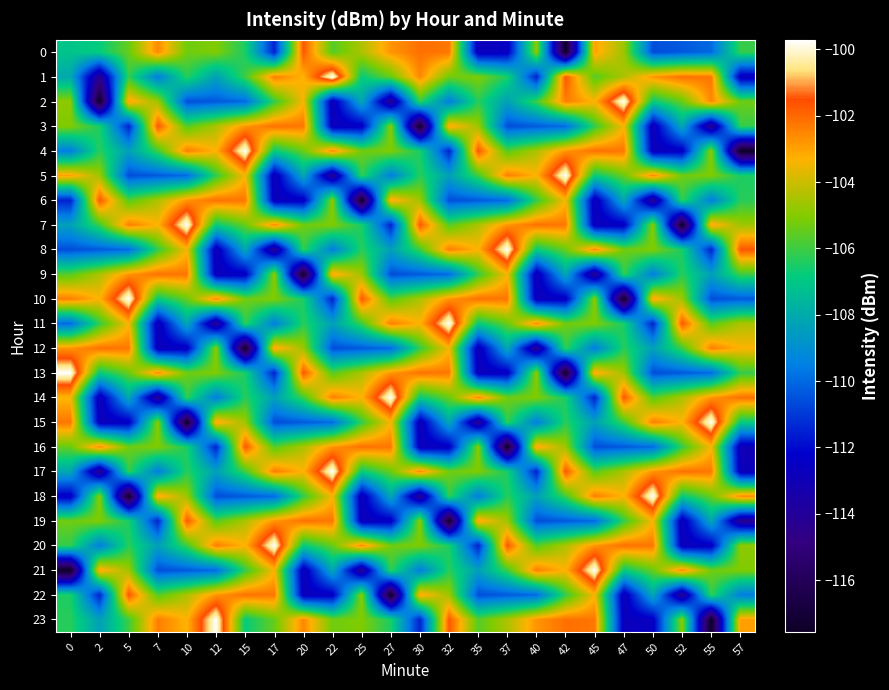

Reading left to right, transcribe all the data shown in this chart.

0: 0=-107.1	2=-106.8	5=-105.4	7=-102.5	10=-105.3	12=-105.1	15=-106.5	17=-111.5	20=-101.7	22=-105.7	25=-104.4	27=-102.8	30=-102.1	32=-102.2	35=-112.8	37=-112.5	40=-104.9	42=-117.6	45=-103.0	47=-104.6	50=-110.6	52=-110.3	55=-110.0	57=-106.1
1: 0=-108.1	2=-114.2	5=-106.1	7=-109.5	10=-106.3	12=-108.4	15=-106.0	17=-102.4	20=-103.3	22=-99.7	25=-106.8	27=-105.4	30=-102.5	32=-105.3	35=-105.1	37=-106.5	40=-111.5	42=-101.7	45=-105.7	47=-104.4	50=-102.8	52=-102.1	55=-102.2	57=-112.8
2: 0=-104.9	2=-117.6	5=-103.0	7=-104.6	10=-110.6	12=-110.3	15=-110.0	17=-106.1	20=-103.4	22=-113.0	25=-108.1	27=-114.2	30=-106.1	32=-109.5	35=-106.3	37=-108.4	40=-106.0	42=-102.4	45=-103.3	47=-99.7	50=-106.8	52=-105.4	55=-102.5	57=-105.3
3: 0=-105.1	2=-106.5	5=-111.5	7=-101.7	10=-105.7	12=-104.4	15=-102.8	17=-102.1	20=-102.2	22=-112.8	25=-112.5	27=-104.9	30=-117.6	32=-103.0	35=-104.6	37=-110.6	40=-110.3	42=-110.0	45=-106.1	47=-103.4	50=-113.0	52=-108.1	55=-114.2	57=-106.1
4: 0=-109.5	2=-106.3	5=-108.4	7=-106.0	10=-102.4	12=-103.3	15=-99.7	17=-106.8	20=-105.4	22=-102.5	25=-105.3	27=-105.1	30=-106.5	32=-111.5	35=-101.7	37=-105.7	40=-104.4	42=-102.8	45=-102.1	47=-102.2	50=-112.8	52=-112.5	55=-104.9	57=-117.6
5: 0=-103.0	2=-104.6	5=-110.6	7=-110.3	10=-110.0	12=-106.1	15=-103.4	17=-113.0	20=-108.1	22=-114.2	25=-106.1	27=-109.5	30=-106.3	32=-108.4	35=-106.0	37=-102.4	40=-103.3	42=-99.7	45=-106.8	47=-105.4	50=-102.5	52=-105.3	55=-105.1	57=-106.5
6: 0=-111.5	2=-101.7	5=-105.7	7=-104.4	10=-102.8	12=-102.1	15=-102.2	17=-112.8	20=-112.5	22=-104.9	25=-117.6	27=-103.0	30=-104.6	32=-110.6	35=-110.3	37=-110.0	40=-106.1	42=-103.4	45=-113.0	47=-108.1	50=-114.2	52=-106.1	55=-109.5	57=-106.3
7: 0=-108.4	2=-106.0	5=-102.4	7=-103.3	10=-99.7	12=-106.8	15=-105.4	17=-102.5	20=-105.3	22=-105.1	25=-106.5	27=-111.5	30=-101.7	32=-105.7	35=-104.4	37=-102.8	40=-102.1	42=-102.2	45=-112.8	47=-112.5	50=-104.9	52=-117.6	55=-103.0	57=-104.6
8: 0=-110.6	2=-110.3	5=-110.0	7=-106.1	10=-103.4	12=-113.0	15=-108.1	17=-114.2	20=-106.1	22=-109.5	25=-106.3	27=-108.4	30=-106.0	32=-102.4	35=-103.3	37=-99.7	40=-106.8	42=-105.4	45=-102.5	47=-105.3	50=-105.1	52=-106.5	55=-111.5	57=-101.7
9: 0=-105.7	2=-104.4	5=-102.8	7=-102.1	10=-102.2	12=-112.8	15=-112.5	17=-104.9	20=-117.6	22=-103.0	25=-104.6	27=-110.6	30=-110.3	32=-110.0	35=-106.1	37=-103.4	40=-113.0	42=-108.1	45=-114.2	47=-106.1	50=-109.5	52=-106.3	55=-108.4	57=-106.0
10: 0=-102.4	2=-103.3	5=-99.7	7=-106.8	10=-105.4	12=-102.5	15=-105.3	17=-105.1	20=-106.5	22=-111.5	25=-101.7	27=-105.7	30=-104.4	32=-102.8	35=-102.1	37=-102.2	40=-112.8	42=-112.5	45=-104.9	47=-117.6	50=-103.0	52=-104.6	55=-110.6	57=-110.3
11: 0=-110.0	2=-106.1	5=-103.4	7=-113.0	10=-108.1	12=-114.2	15=-106.1	17=-109.5	20=-106.3	22=-108.4	25=-106.0	27=-102.4	30=-103.3	32=-99.7	35=-106.8	37=-105.4	40=-102.5	42=-105.3	45=-105.1	47=-106.5	50=-111.5	52=-101.7	55=-105.7	57=-104.4
12: 0=-102.8	2=-102.1	5=-102.2	7=-112.8	10=-112.5	12=-104.9	15=-117.6	17=-103.0	20=-104.6	22=-110.6	25=-110.3	27=-110.0	30=-106.1	32=-103.4	35=-113.0	37=-108.1	40=-114.2	42=-106.1	45=-109.5	47=-106.3	50=-108.4	52=-106.0	55=-102.4	57=-103.3
13: 0=-99.7	2=-106.8	5=-105.4	7=-102.5	10=-105.3	12=-105.1	15=-106.5	17=-111.5	20=-101.7	22=-105.7	25=-104.4	27=-102.8	30=-102.1	32=-102.2	35=-112.8	37=-112.5	40=-104.9	42=-117.6	45=-103.0	47=-104.6	50=-110.6	52=-110.3	55=-110.0	57=-106.1
14: 0=-103.4	2=-113.0	5=-108.1	7=-114.2	10=-106.1	12=-109.5	15=-106.3	17=-108.4	20=-106.0	22=-102.4	25=-103.3	27=-99.7	30=-106.8	32=-105.4	35=-102.5	37=-105.3	40=-105.1	42=-106.5	45=-111.5	47=-101.7	50=-105.7	52=-104.4	55=-102.8	57=-102.1
15: 0=-102.2	2=-112.8	5=-112.5	7=-104.9	10=-117.6	12=-103.0	15=-104.6	17=-110.6	20=-110.3	22=-110.0	25=-106.1	27=-103.4	30=-113.0	32=-108.1	35=-114.2	37=-106.1	40=-109.5	42=-106.3	45=-108.4	47=-106.0	50=-102.4	52=-103.3	55=-99.7	57=-106.8
16: 0=-105.4	2=-102.5	5=-105.3	7=-105.1	10=-106.5	12=-111.5	15=-101.7	17=-105.7	20=-104.4	22=-102.8	25=-102.1	27=-102.2	30=-112.8	32=-112.5	35=-104.9	37=-117.6	40=-103.0	42=-104.6	45=-110.6	47=-110.3	50=-110.0	52=-106.1	55=-103.4	57=-113.0
17: 0=-108.1	2=-114.2	5=-106.1	7=-109.5	10=-106.3	12=-108.4	15=-106.0	17=-102.4	20=-103.3	22=-99.7	25=-106.8	27=-105.4	30=-102.5	32=-105.3	35=-105.1	37=-106.5	40=-111.5	42=-101.7	45=-105.7	47=-104.4	50=-102.8	52=-102.1	55=-102.2	57=-112.8
18: 0=-112.5	2=-104.9	5=-117.6	7=-103.0	10=-104.6	12=-110.6	15=-110.3	17=-110.0	20=-106.1	22=-103.4	25=-113.0	27=-108.1	30=-114.2	32=-106.1	35=-109.5	37=-106.3	40=-108.4	42=-106.0	45=-102.4	47=-103.3	50=-99.7	52=-106.8	55=-105.4	57=-102.5
19: 0=-105.3	2=-105.1	5=-106.5	7=-111.5	10=-101.7	12=-105.7	15=-104.4	17=-102.8	20=-102.1	22=-102.2	25=-112.8	27=-112.5	30=-104.9	32=-117.6	35=-103.0	37=-104.6	40=-110.6	42=-110.3	45=-110.0	47=-106.1	50=-103.4	52=-113.0	55=-108.1	57=-114.2
20: 0=-106.1	2=-109.5	5=-106.3	7=-108.4	10=-106.0	12=-102.4	15=-103.3	17=-99.7	20=-106.8	22=-105.4	25=-102.5	27=-105.3	30=-105.1	32=-106.5	35=-111.5	37=-101.7	40=-105.7	42=-104.4	45=-102.8	47=-102.1	50=-102.2	52=-112.8	55=-112.5	57=-104.9
21: 0=-117.6	2=-103.0	5=-104.6	7=-110.6	10=-110.3	12=-110.0	15=-106.1	17=-103.4	20=-113.0	22=-108.1	25=-114.2	27=-106.1	30=-109.5	32=-106.3	35=-108.4	37=-106.0	40=-102.4	42=-103.3	45=-99.7	47=-106.8	50=-105.4	52=-102.5	55=-105.3	57=-105.1
22: 0=-106.5	2=-111.5	5=-101.7	7=-105.7	10=-104.4	12=-102.8	15=-102.1	17=-102.2	20=-112.8	22=-112.5	25=-104.9	27=-117.6	30=-103.0	32=-104.6	35=-110.6	37=-110.3	40=-110.0	42=-106.1	45=-103.4	47=-113.0	50=-108.1	52=-114.2	55=-106.1	57=-109.5
23: 0=-106.3	2=-108.4	5=-106.0	7=-102.4	10=-103.3	12=-99.7	15=-106.8	17=-105.4	20=-102.5	22=-105.3	25=-105.1	27=-106.5	30=-111.5	32=-101.7	35=-105.7	37=-104.4	40=-102.8	42=-102.1	45=-102.2	47=-112.8	50=-112.5	52=-104.9	55=-117.6	57=-103.0